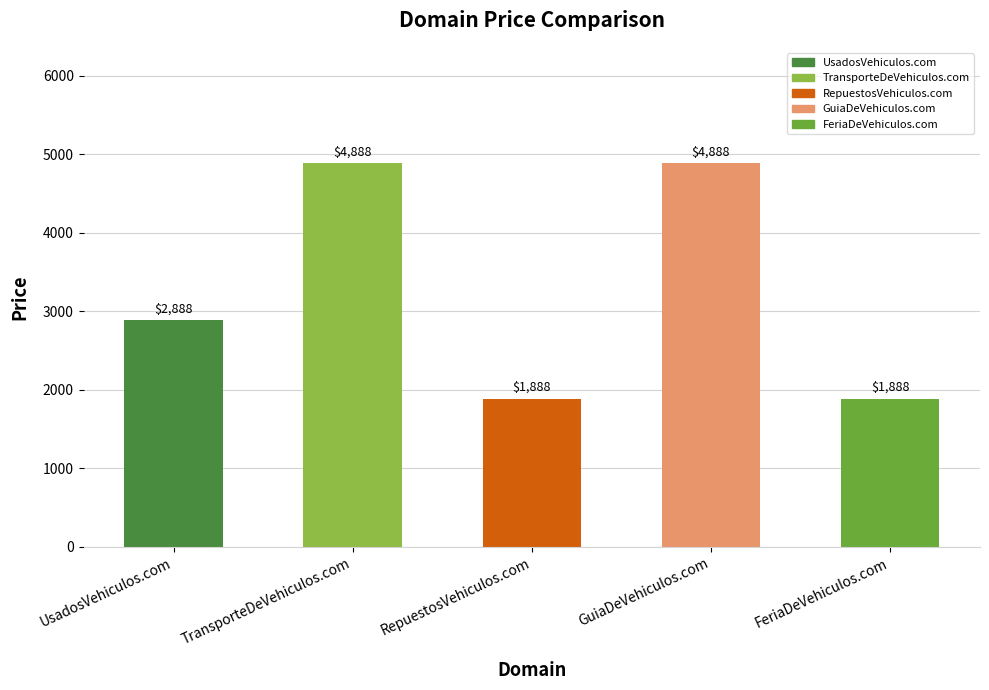

The chart shows a value of 1339 at UsadosVehiculos.com. True or false?

False